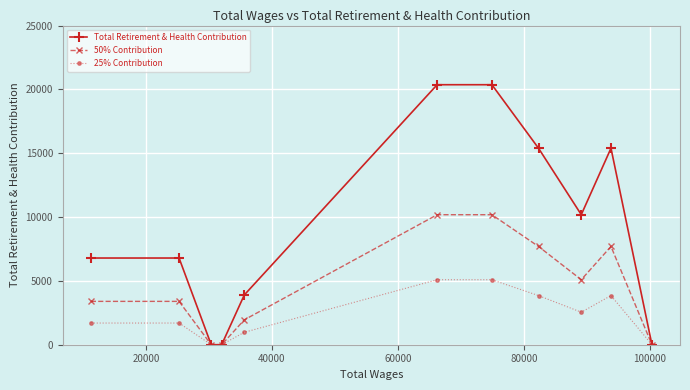

Which series has the largest range (max minus min)?

Total Retirement & Health Contribution